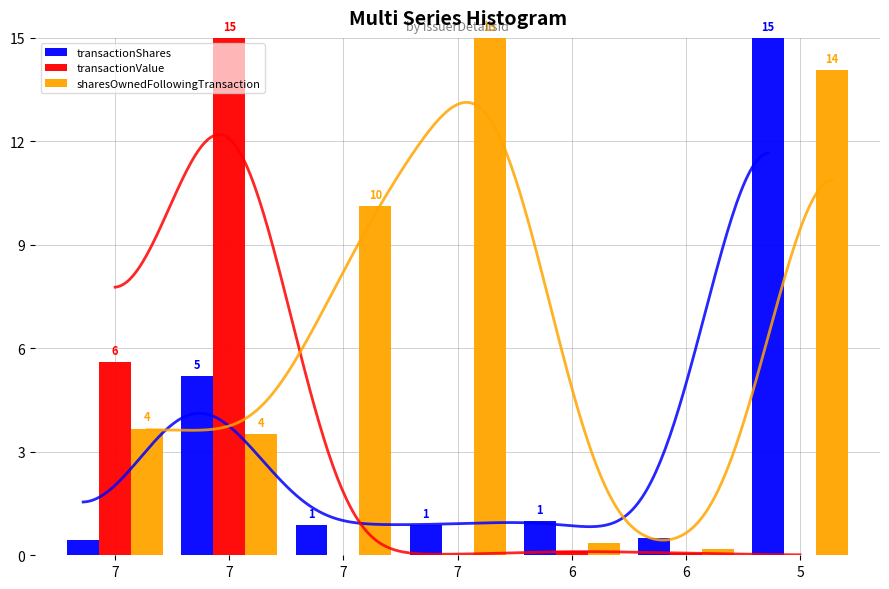

What is the sum of the transactionShares values at 7 and 5?

15.9